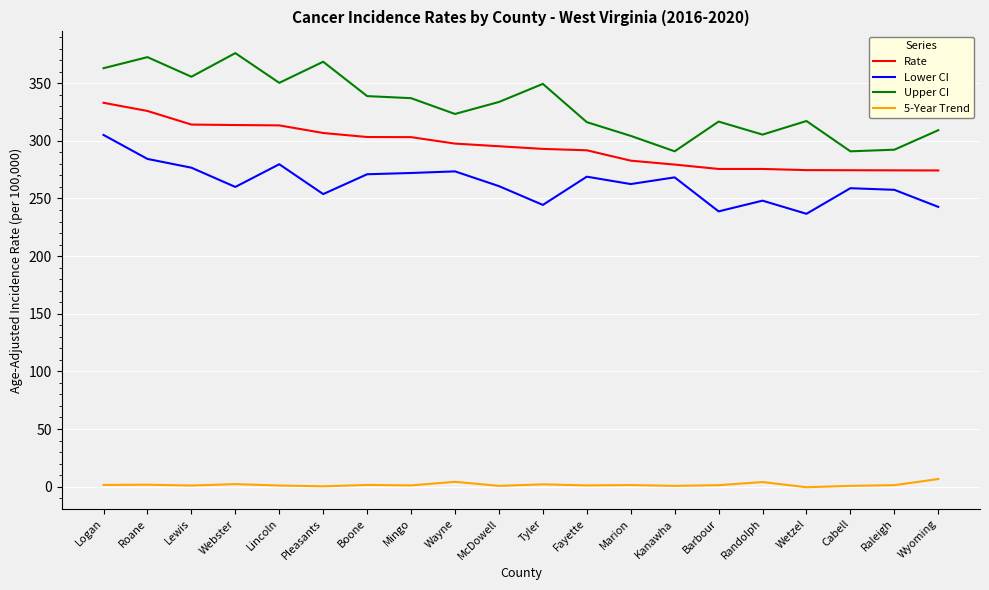

Is the value of Upper CI at Pleasants greater than the value of Rate at Roane?

Yes